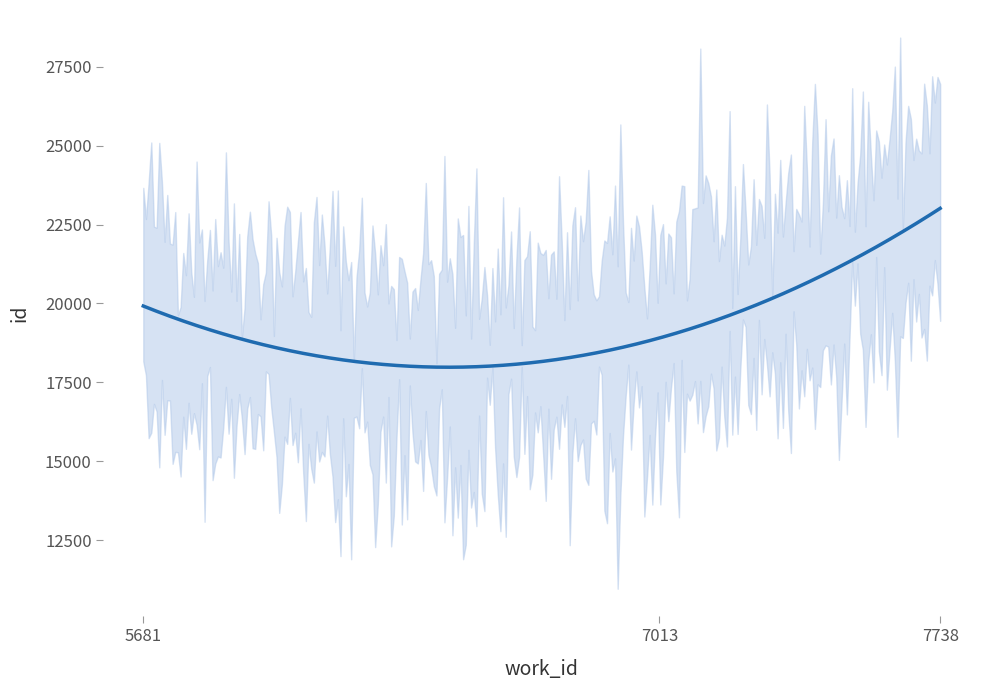

Read the value at 7738, to the nearest 100.

23000